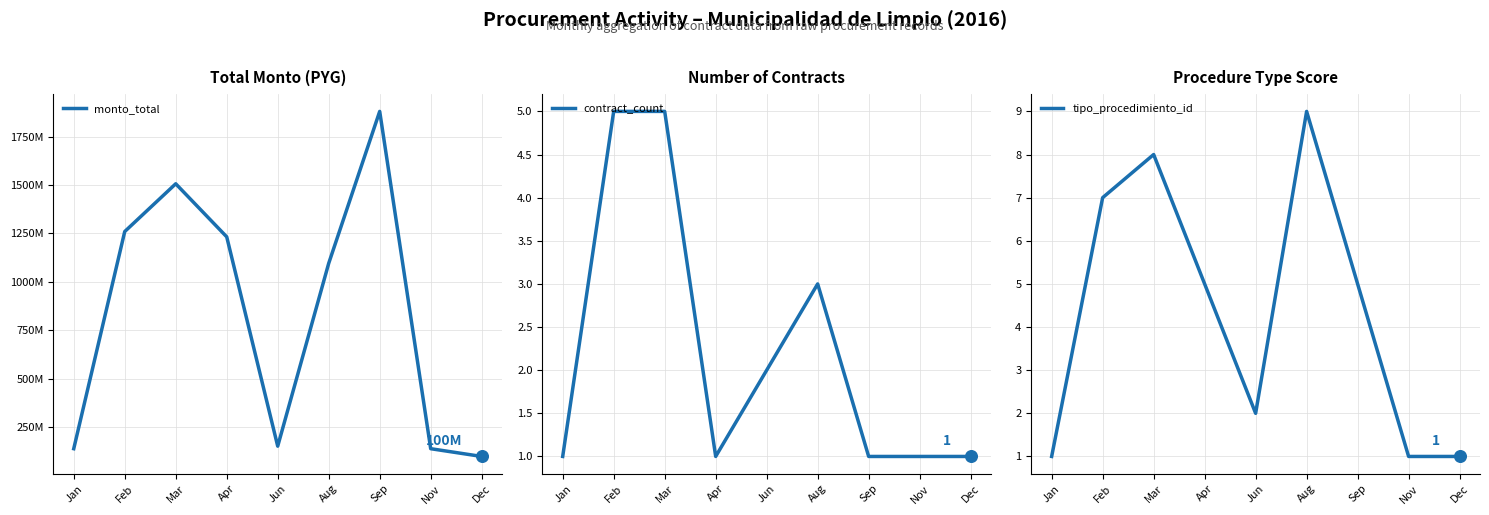

What are all the series names shown in the legend?

monto_total, contract_count, tipo_procedimiento_id